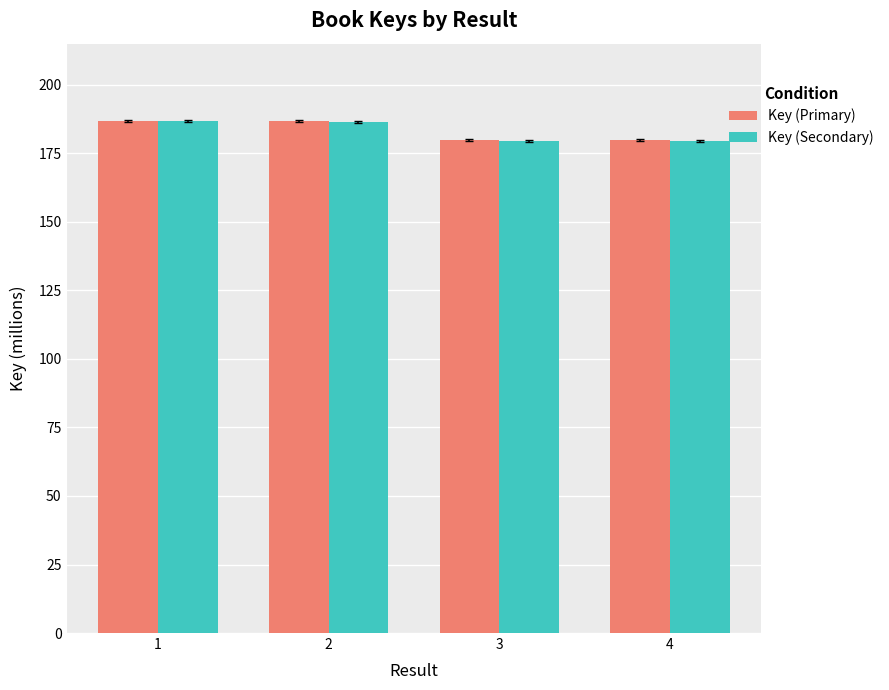

What is the sum of all Key (Primary) values?

733.4